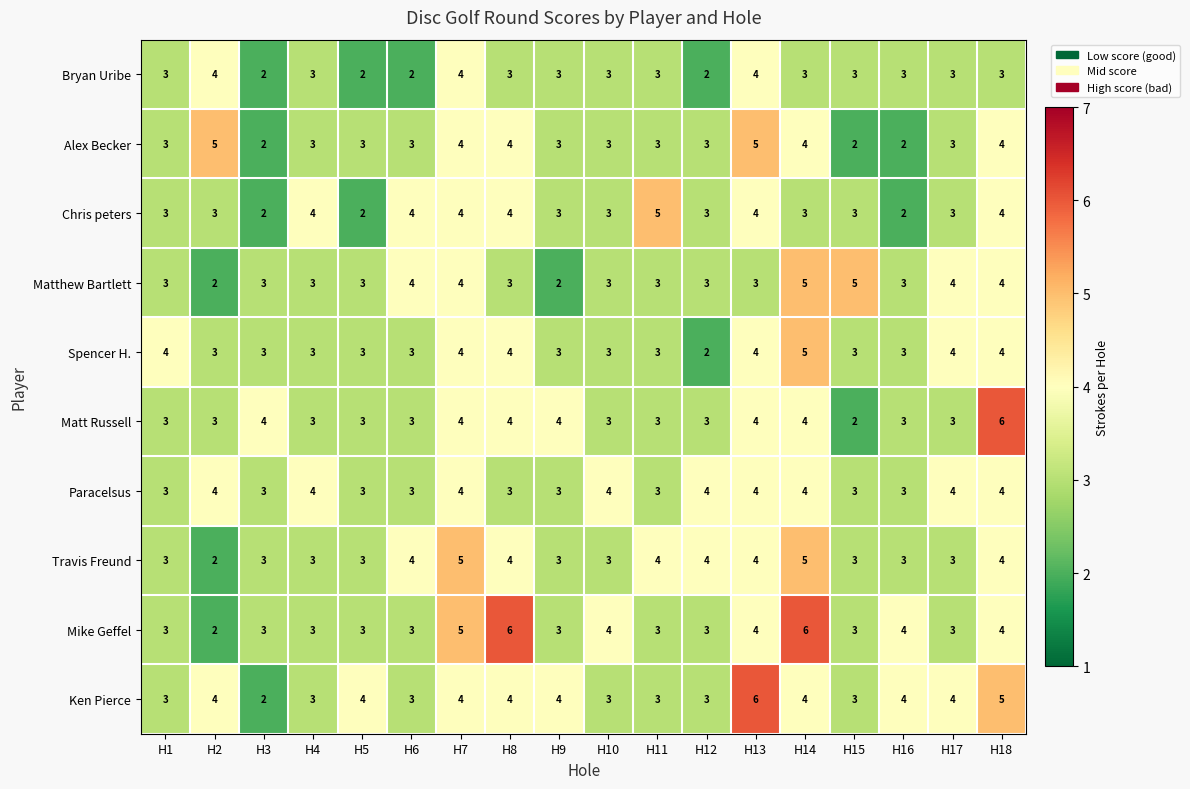

The value of Paracelsus at H12 is 4. True or false?

True